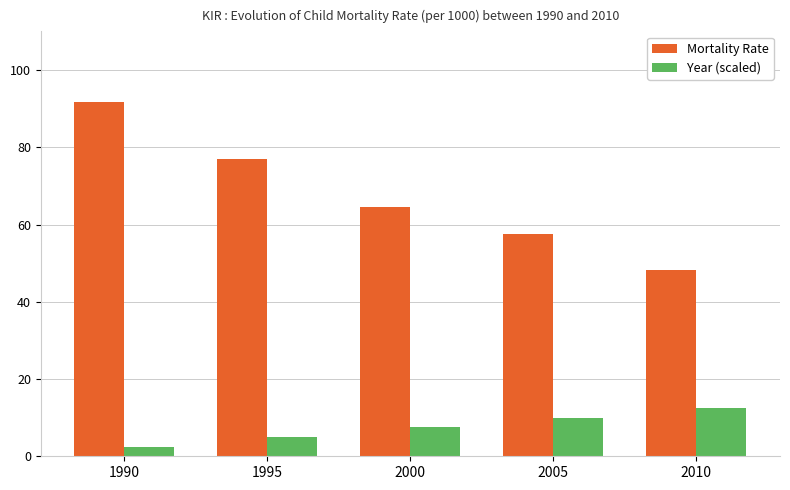

What is the value of the Year (scaled) bar at the 5th from the left?

12.5